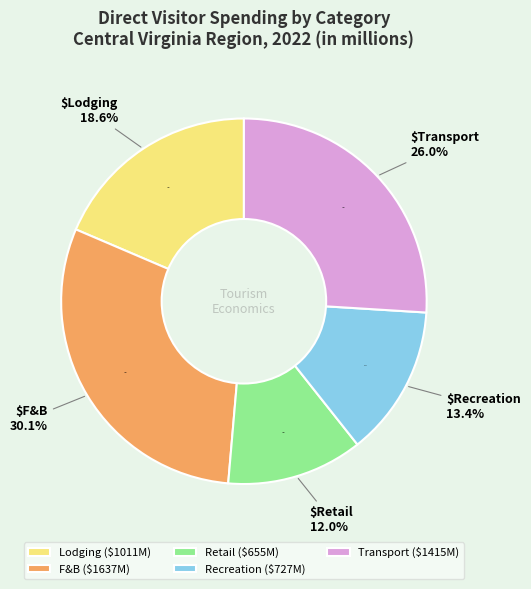

To the nearest percent, what is the difference between the largest and smallest slice percentages?

18%